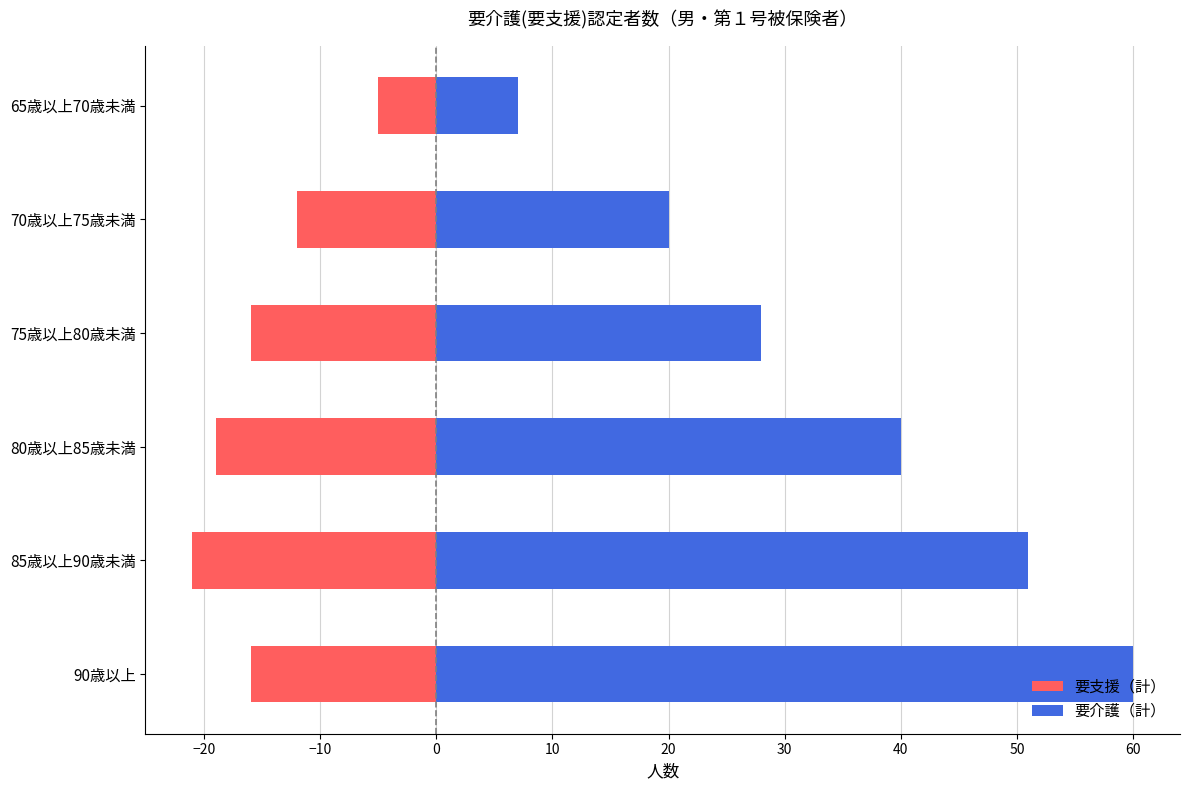

What is the total value across all series at −20?

30